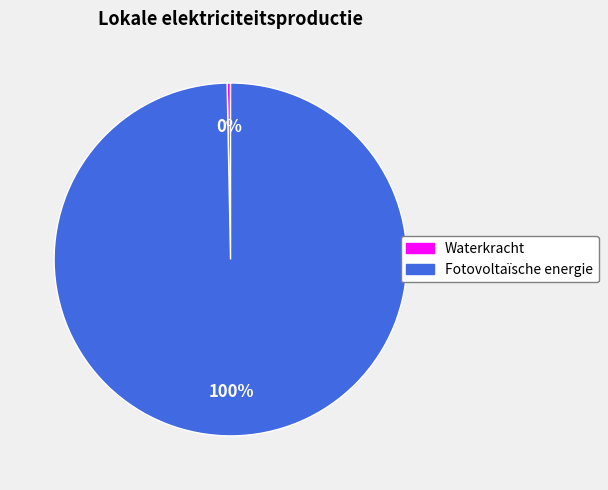

Which slice represents more than half of the pie?

Fotovoltaïsche energie